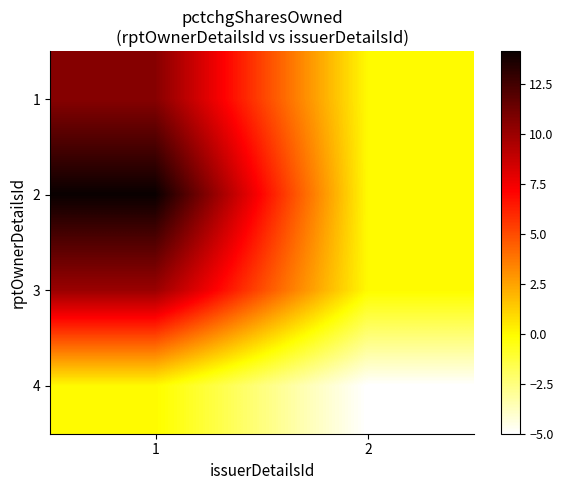

Count the number of data series in this chart.

4